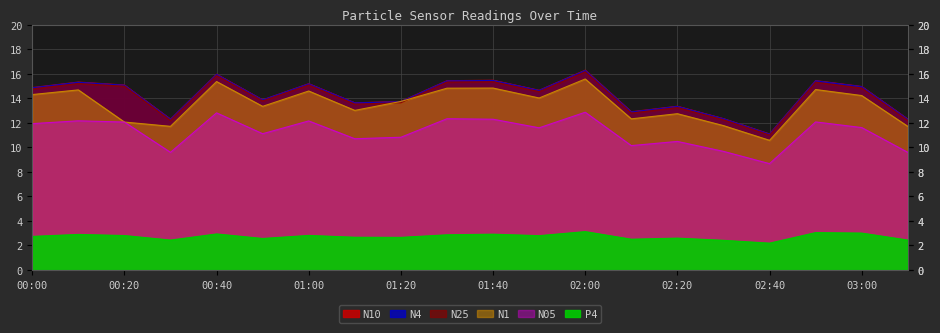

What is the average value of the N05 series?

11.2